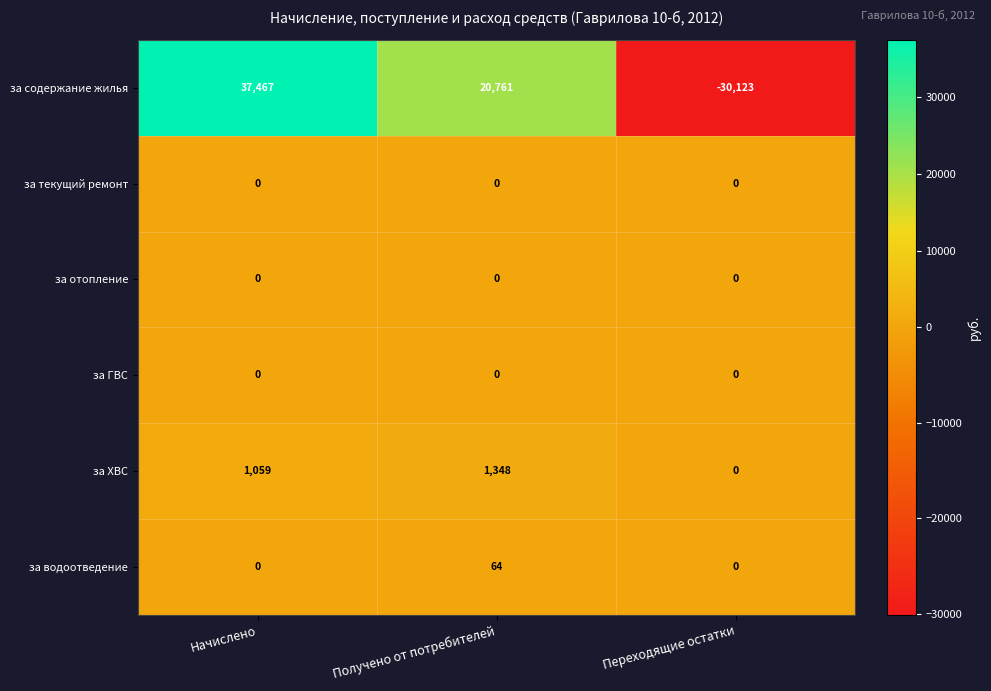

The за отопление series shows 0 at Получено от потребителей. True or false?

True